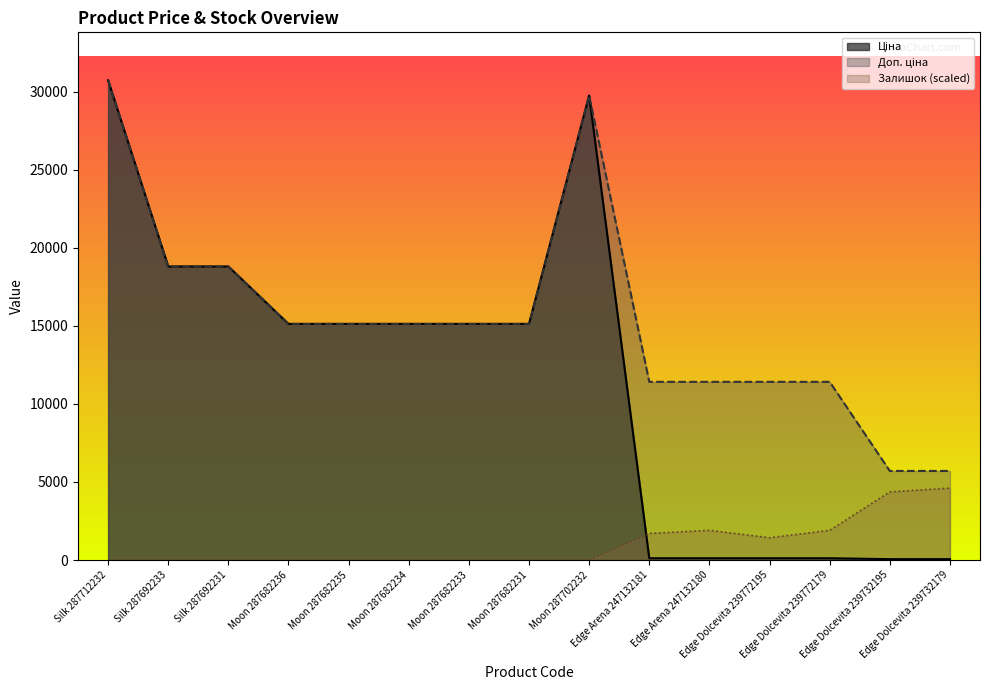

Which series has the largest total across all categories?

Доп. ціна